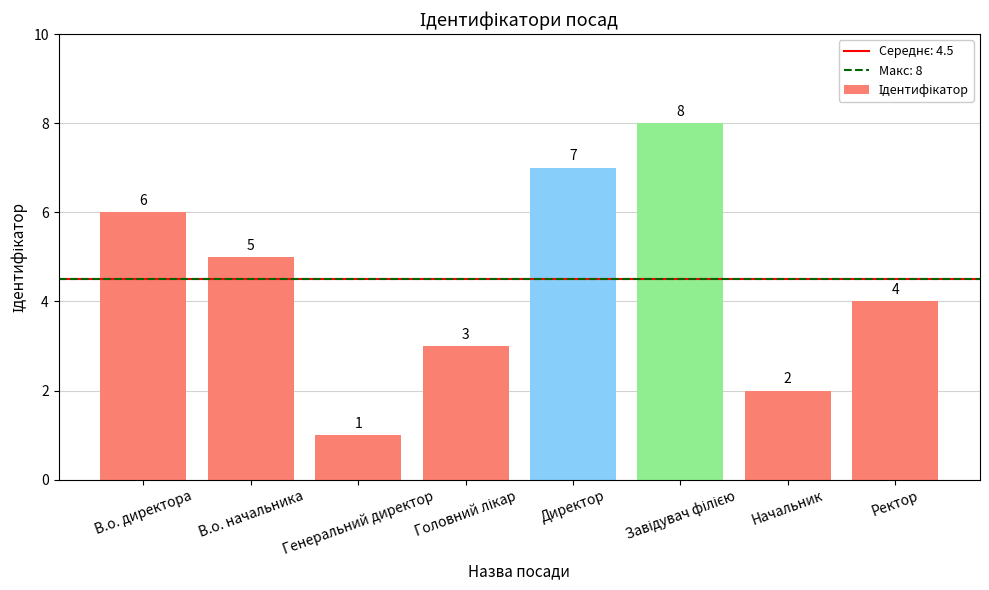

What is the change in value from В.о. начальника to Директор?

+2